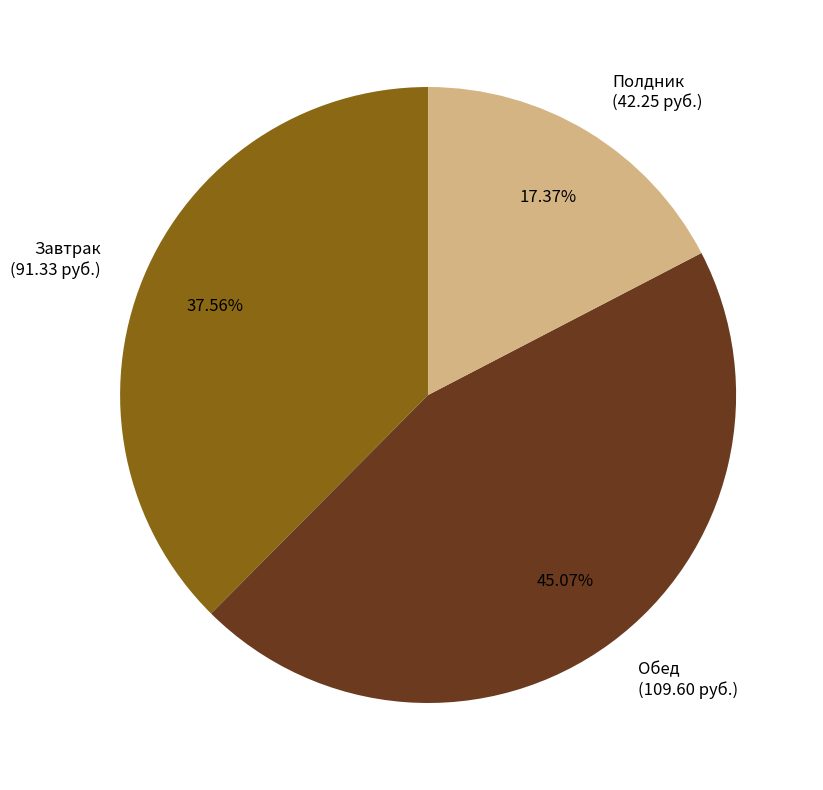

To the nearest percent, what is the difference between the Завтрак and Обед slice percentages?

8%